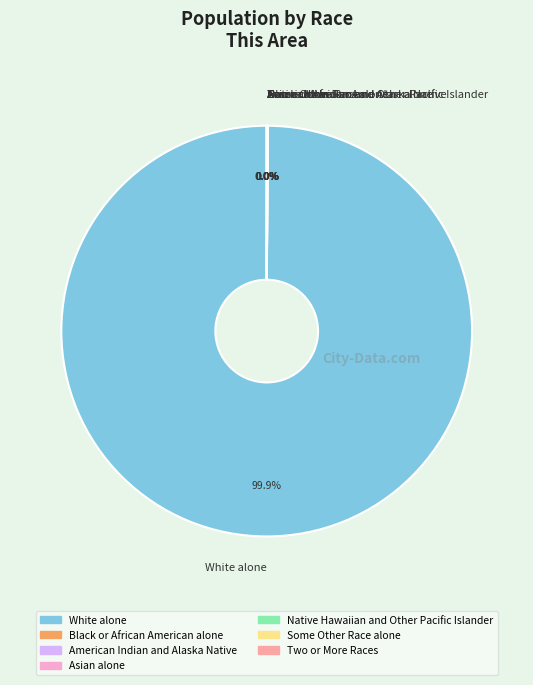

What is the largest slice in the pie chart?

White alone